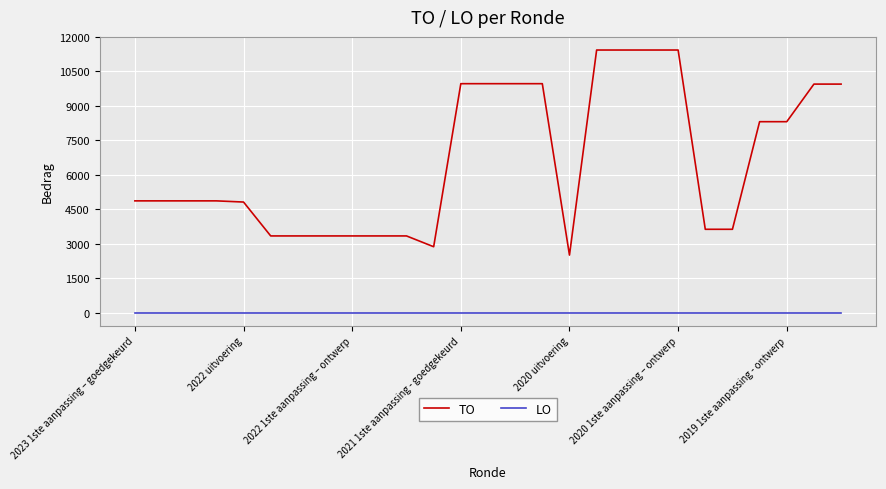

What is the difference between the maximum and minimum values in the TO series?

8925